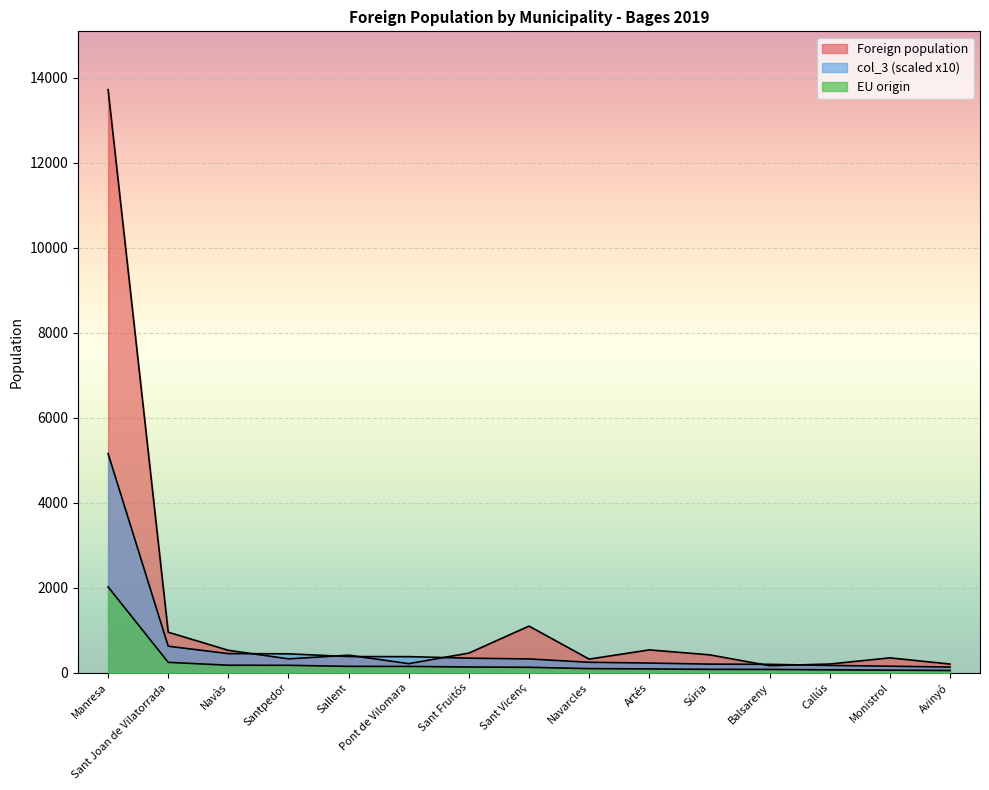

List the series in order of their peak value, highest first.

Foreign population, col_3 pct, EU origin